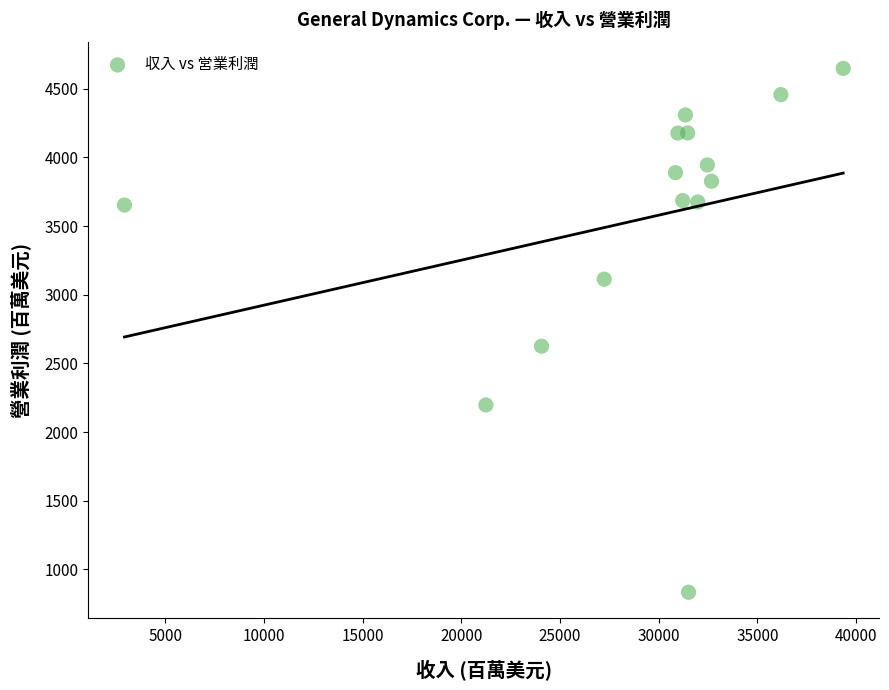

What Y value in the scatter plot is closest to 2740?

2625